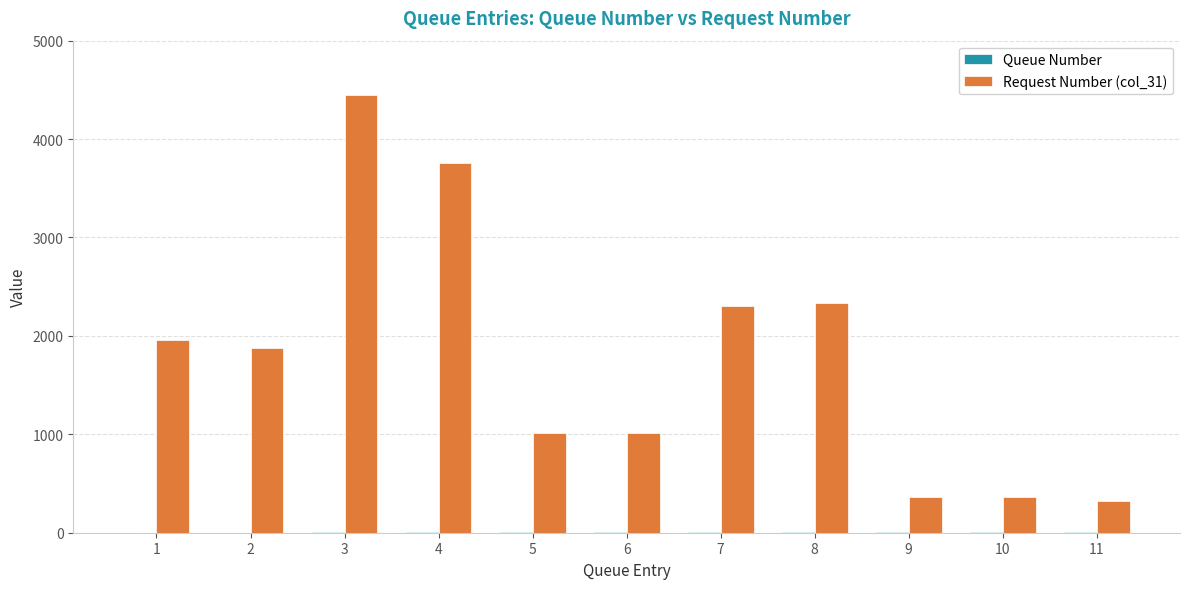

Which series has the largest total across all categories?

Request Number (col_31)